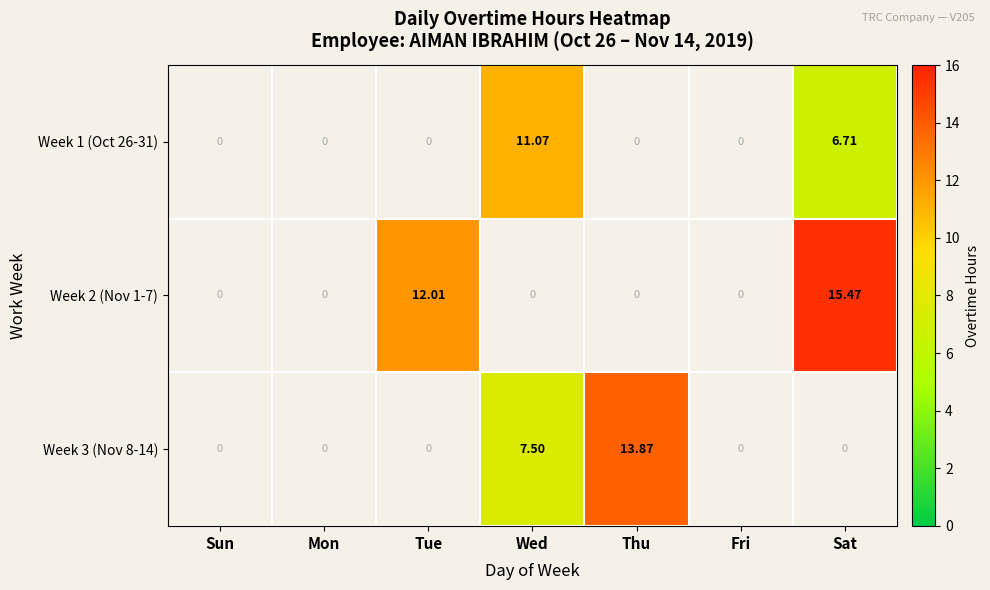

Which label corresponds to the largest value in the chart?

Sat